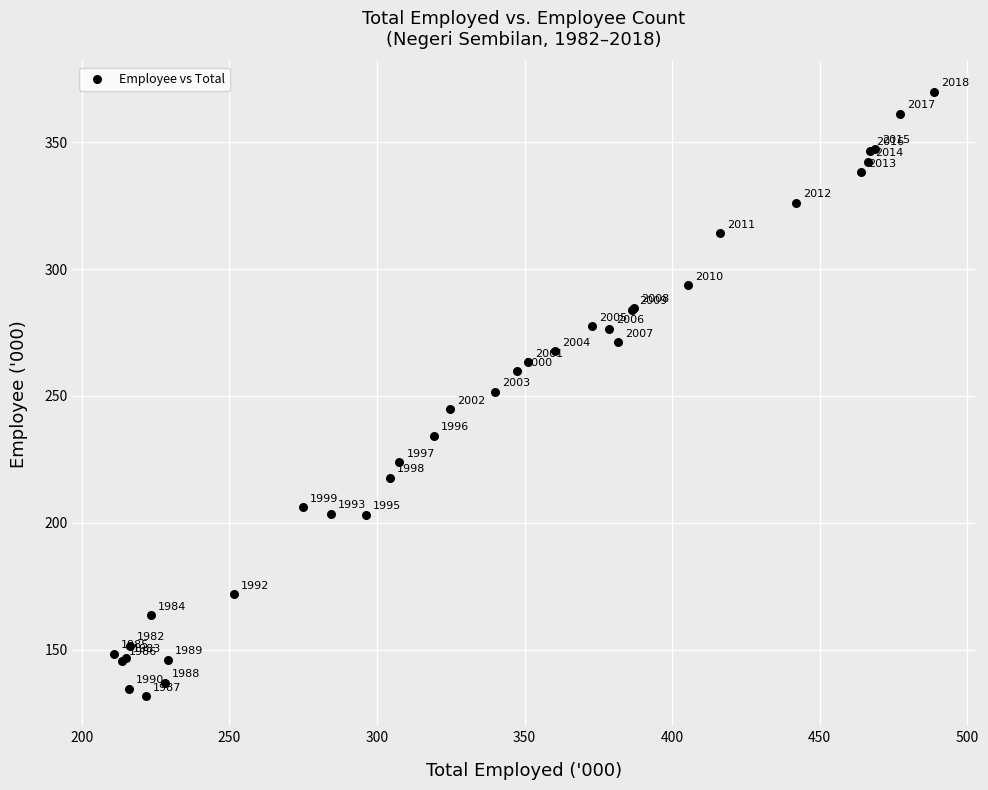

What Y value in the scatter plot is closest to 250?

251.6